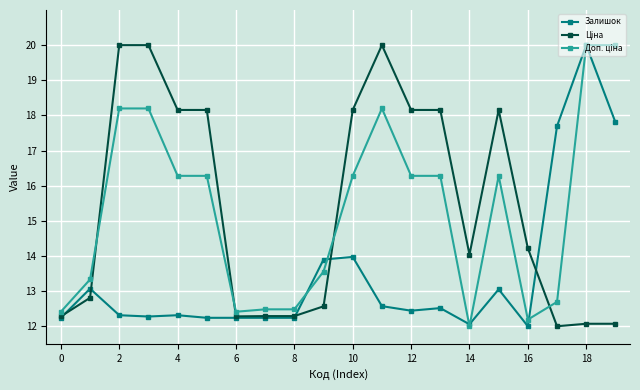

What is the value of the Залишок point at the 16th from the left?

13.1